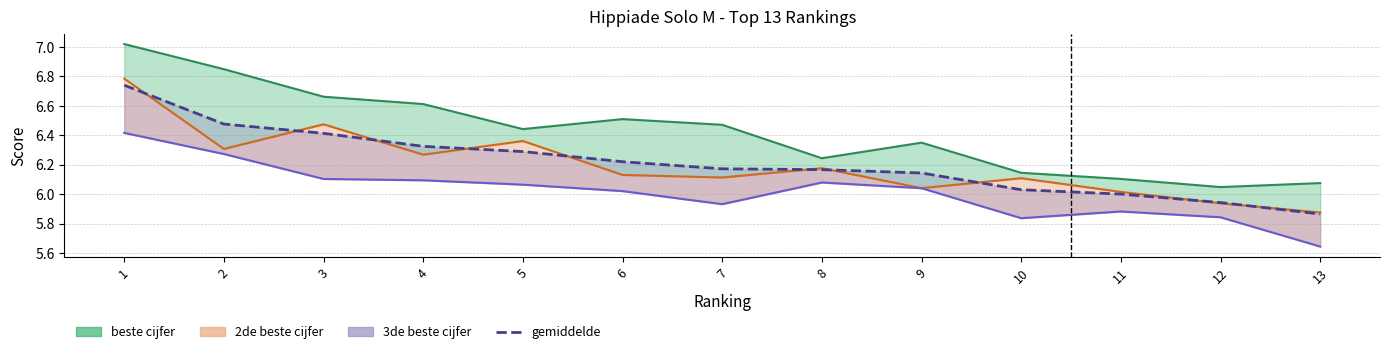

Reading right to left, transcribe all the data shown in this chart.

13=5.9	12=5.9	11=6.0	10=6.0	9=6.1	8=6.2	7=6.2	6=6.2	5=6.3	4=6.3	3=6.4	2=6.5	1=6.7